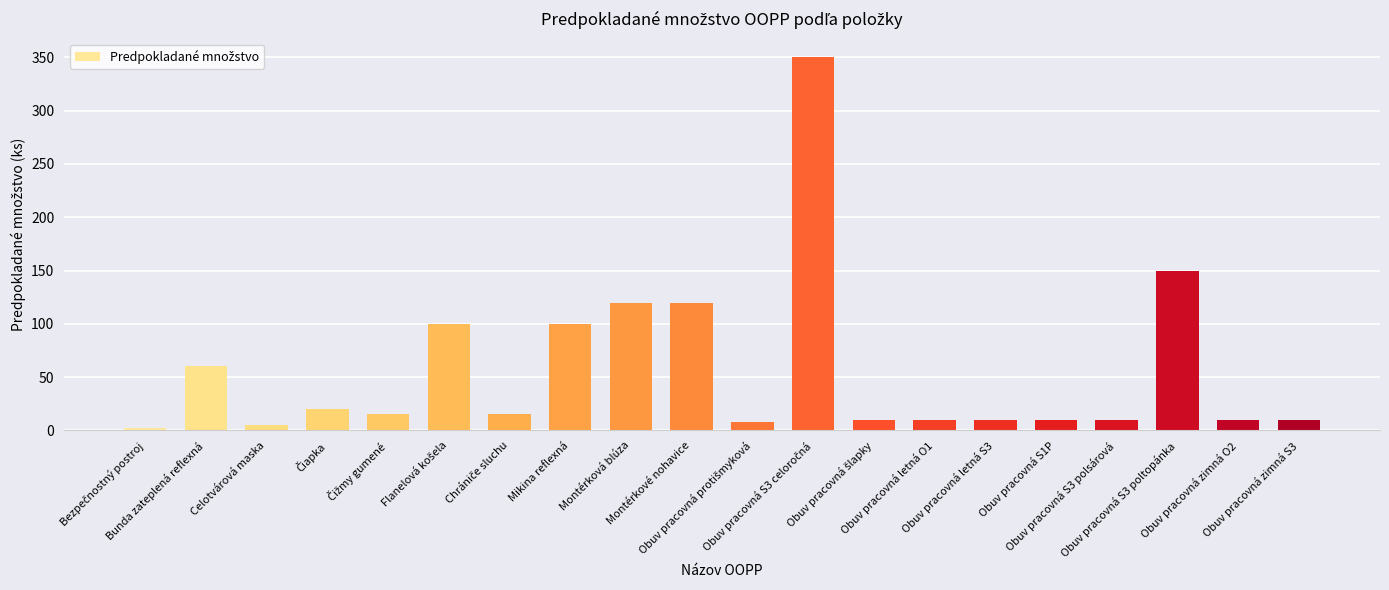

What is the sum of all values?

1135